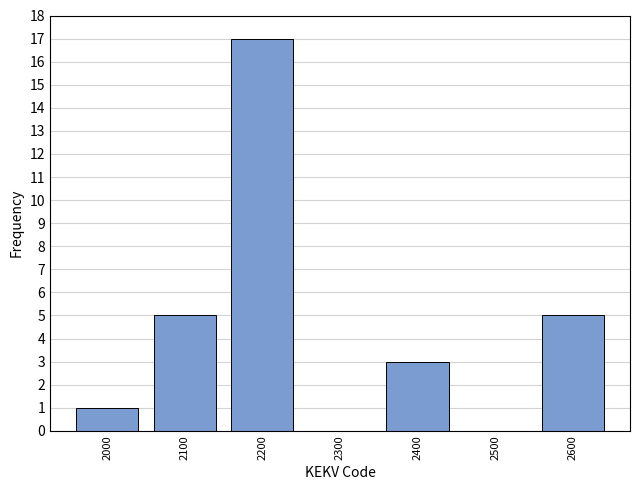

Reading left to right, list all the values displayed in this chart.

2000=1	2100=5	2200=17	2300=0	2400=3	2500=0	2600=5